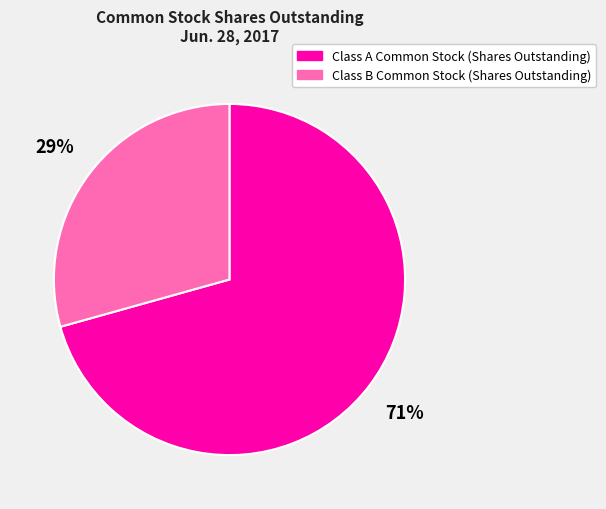

True or false: Class A Common Stock (Shares Outstanding) accounts for 71% of the total.

True